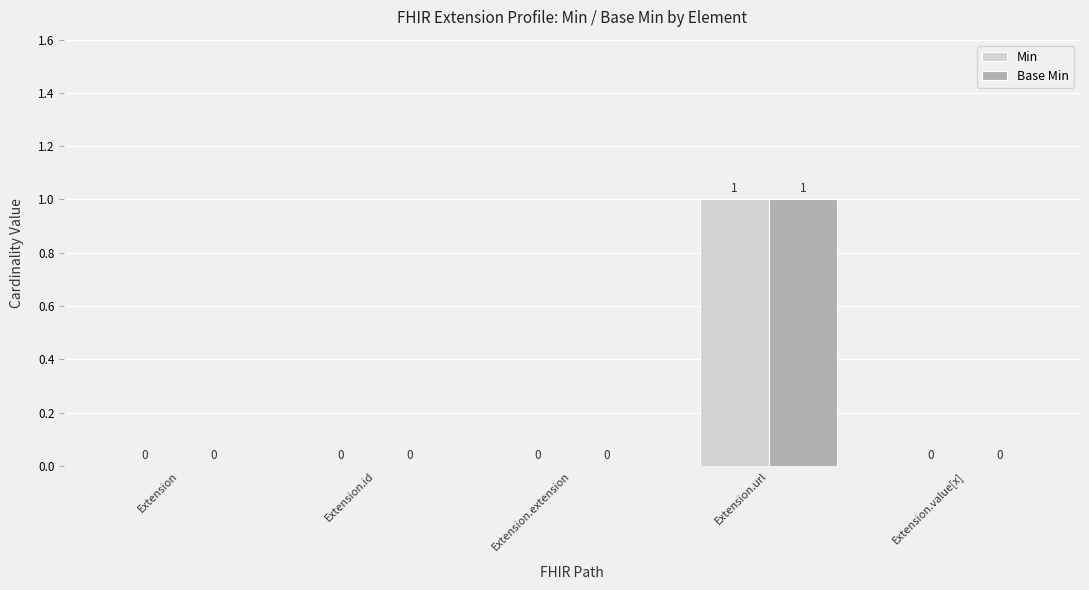

What are all the series names shown in the legend?

Min, Base Min